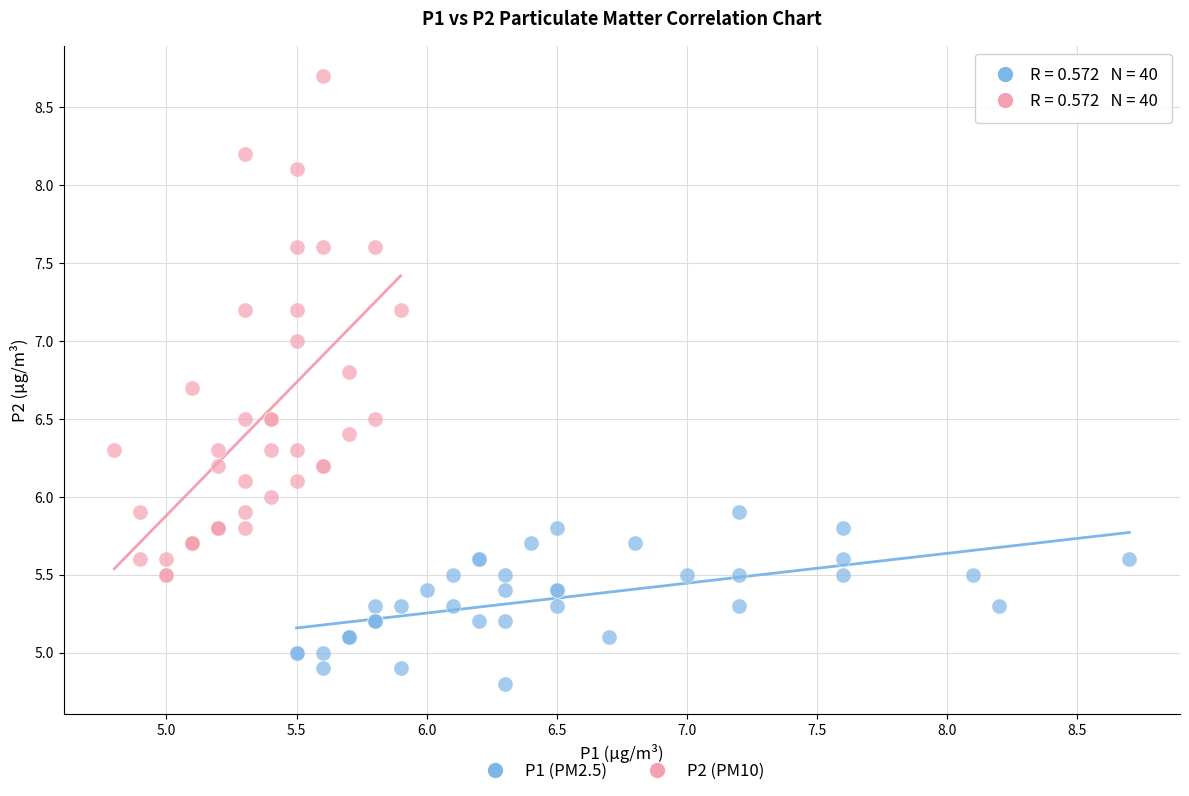

Which series reaches the maximum Y coordinate?

P2 (PM10)